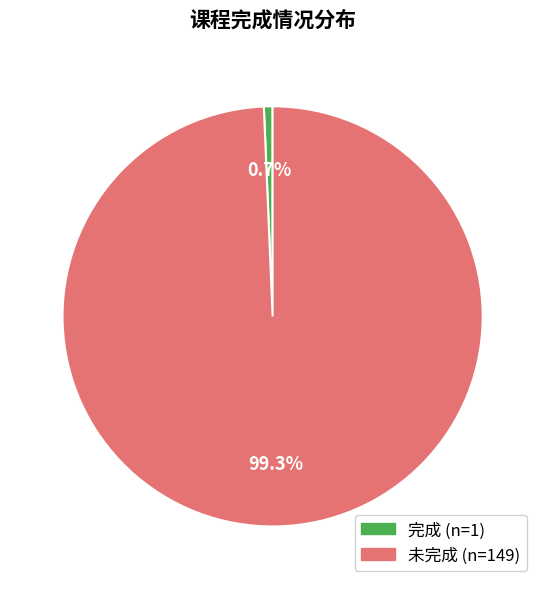

To the nearest percent, what is the combined percentage of 完成 and 未完成?

100%